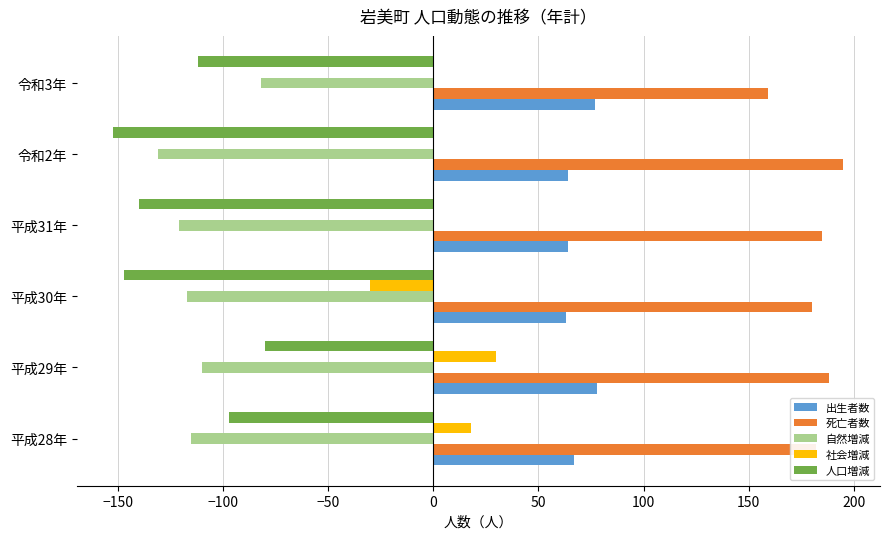

Between 平成29年 and 令和2年, which series saw the biggest shift?

人口増減